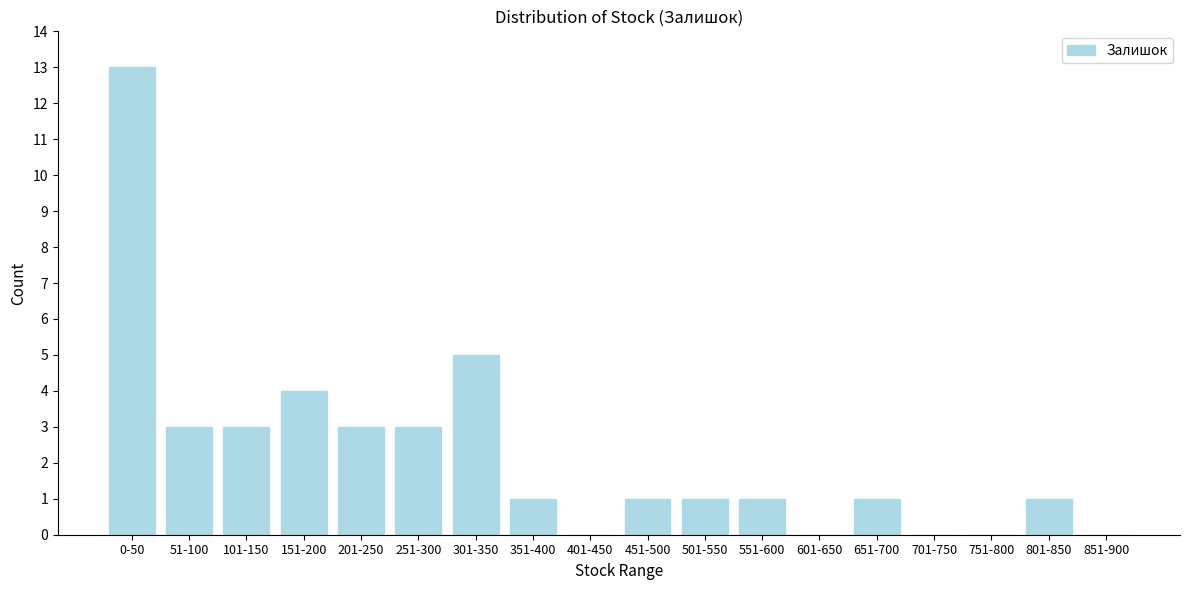

Reading left to right, list all the values displayed in this chart.

0-50=13	51-100=3	101-150=3	151-200=4	201-250=3	251-300=3	301-350=5	351-400=1	401-450=0	451-500=1	501-550=1	551-600=1	601-650=0	651-700=1	701-750=0	751-800=0	801-850=1	851-900=0